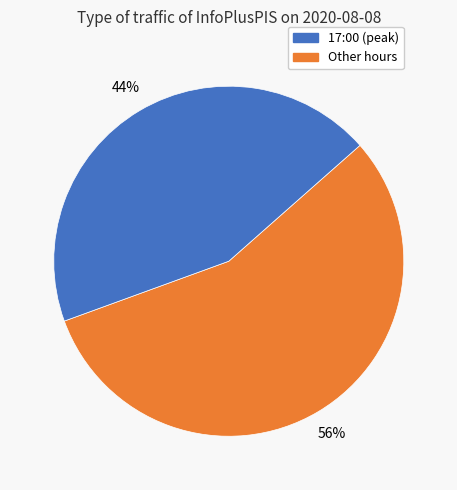

Does any single category account for the majority?

Yes